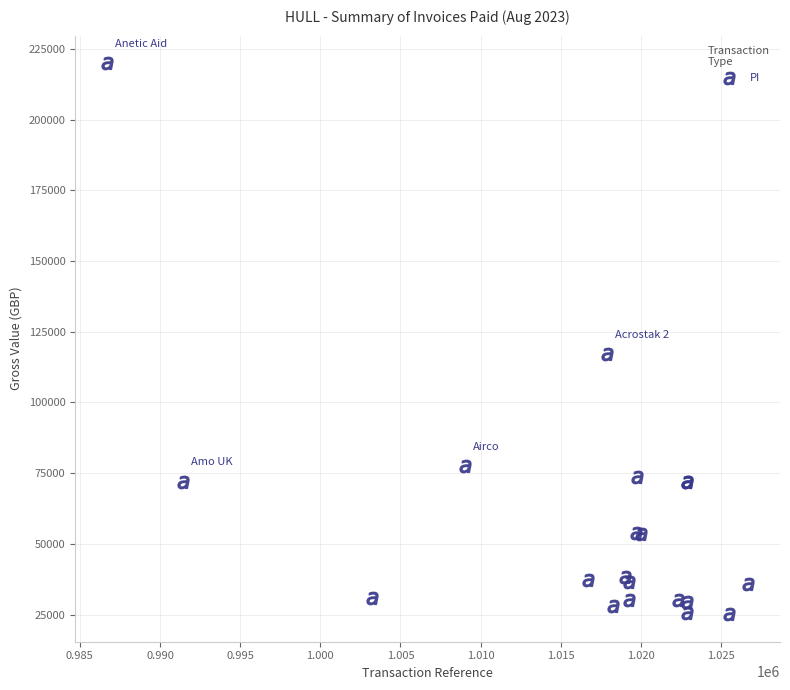

What Y value in the scatter plot is closest to 122544?

116985.6